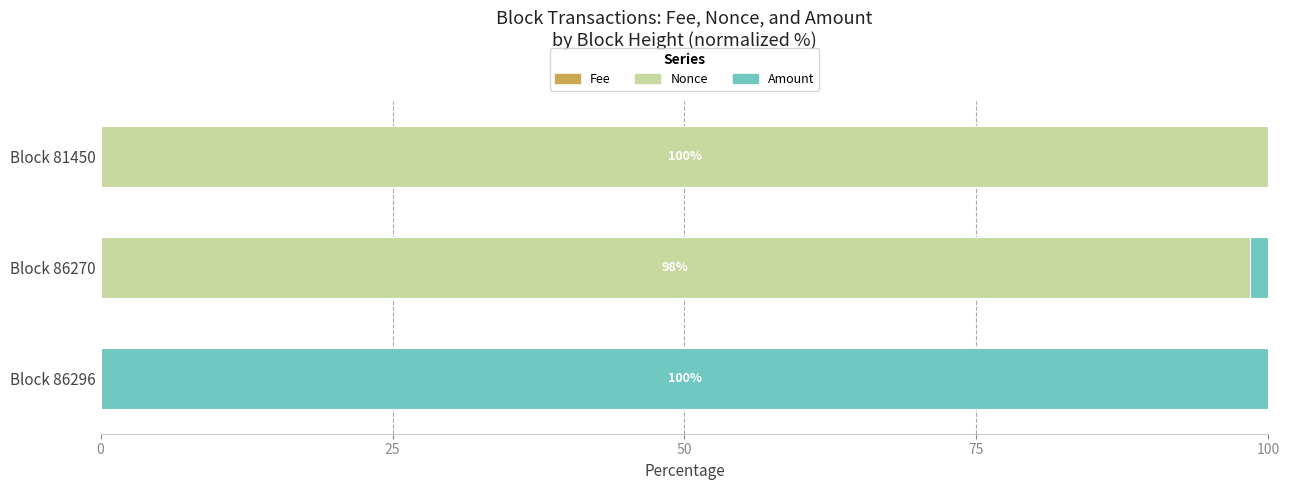

Which series has the largest total across all categories?

Nonce